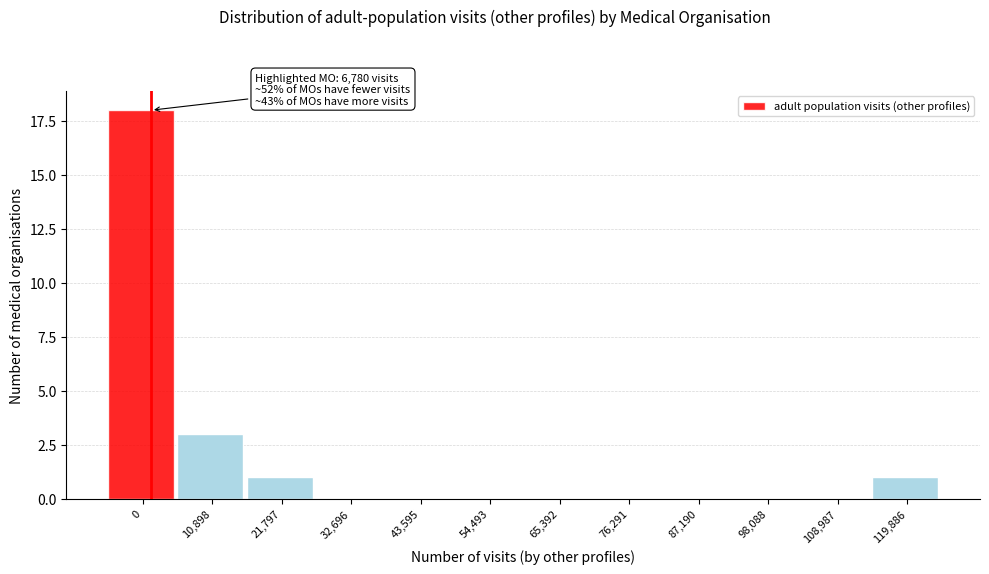

Reading left to right, extract all data points from this chart.

0=18	10,898=3	21,797=1	32,696=0	43,595=0	54,493=0	65,392=0	76,291=0	87,190=0	98,088=0	108,987=0	119,886=1